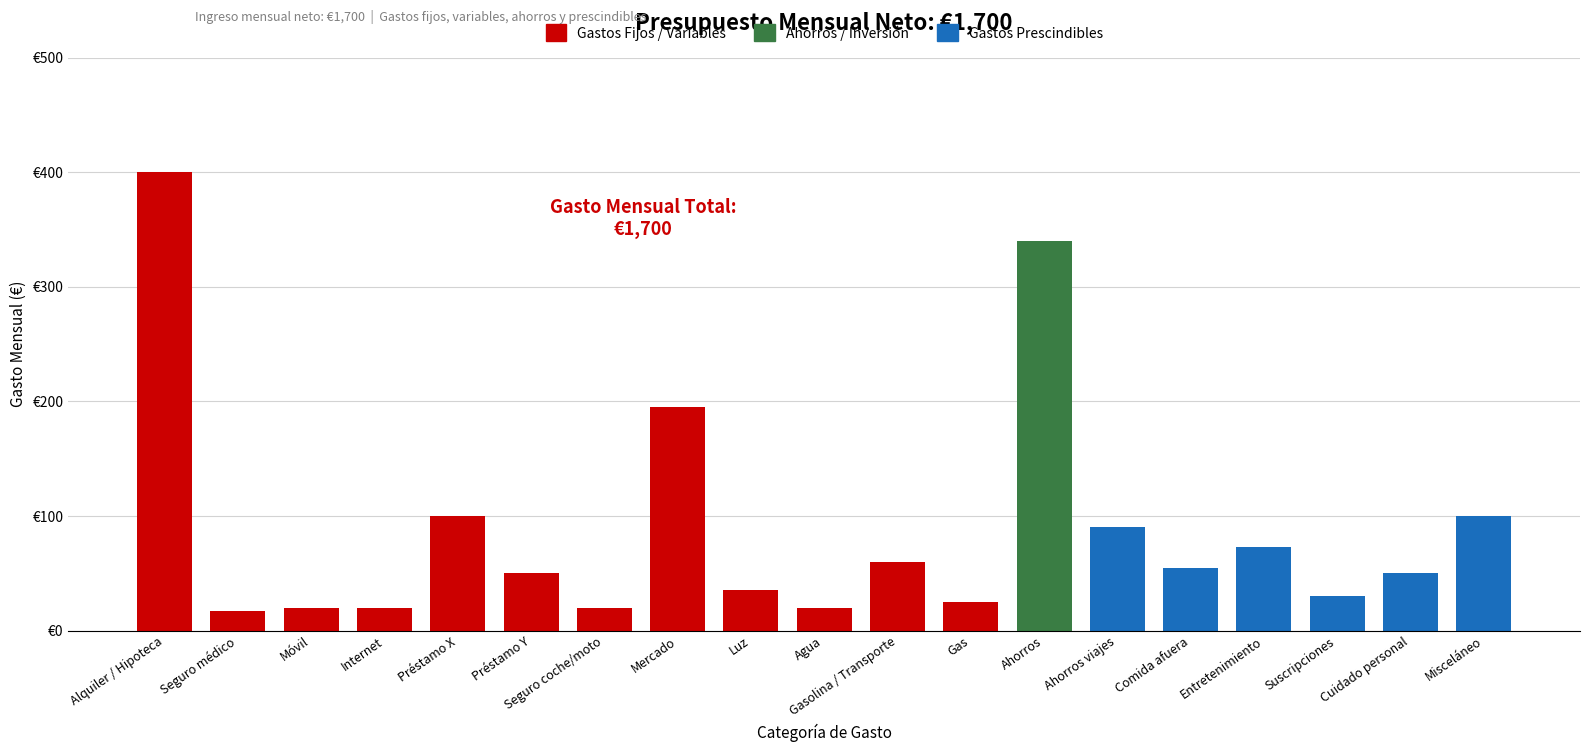

Are the bars horizontal?

No